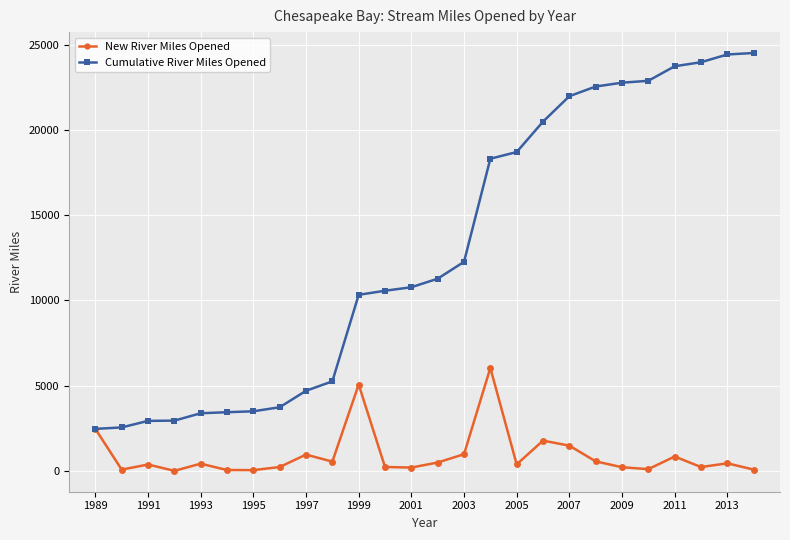

Which series has the largest range (max minus min)?

Cumulative River Miles Opened